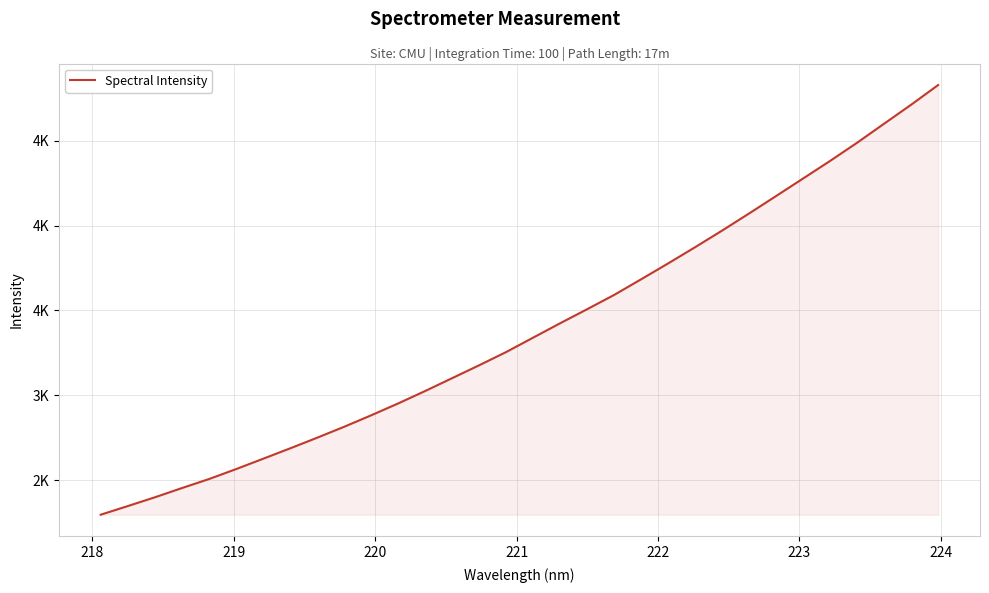

Does the chart have visible grid lines?

Yes